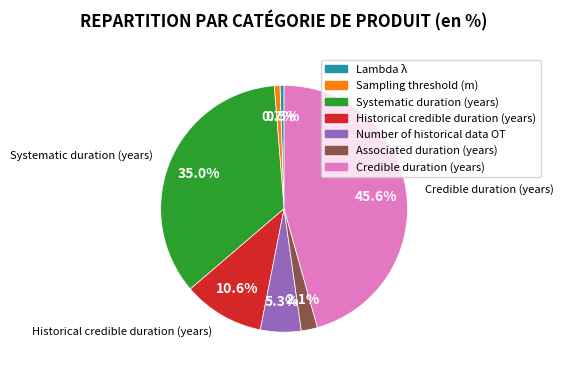

Which category has the biggest portion of the pie?

Credible duration (years)